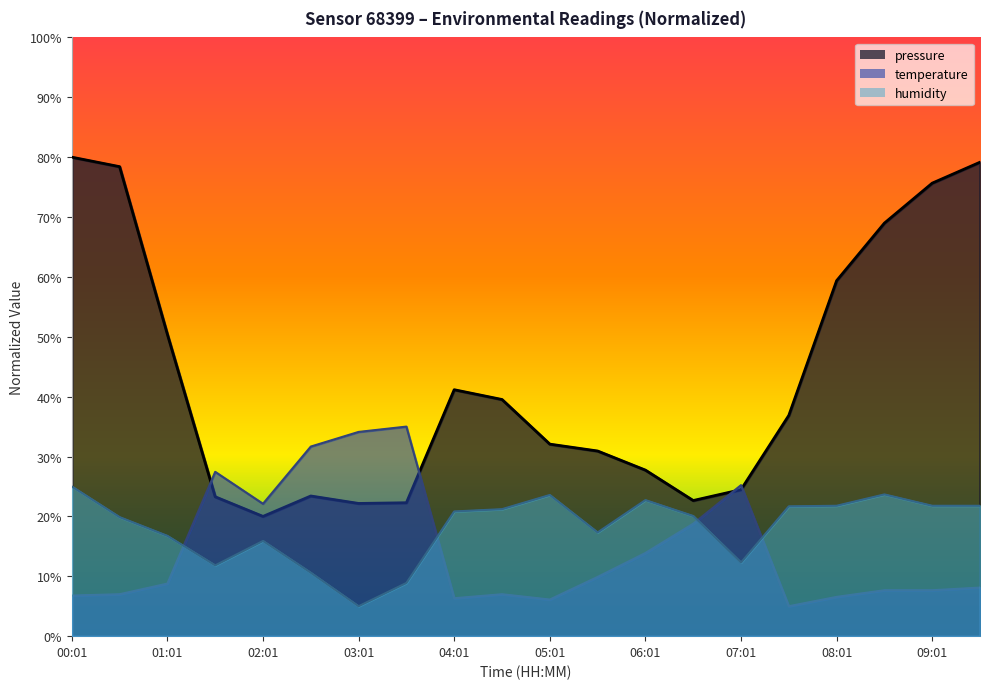

At which category does temperature reach its first local valley?

02:01